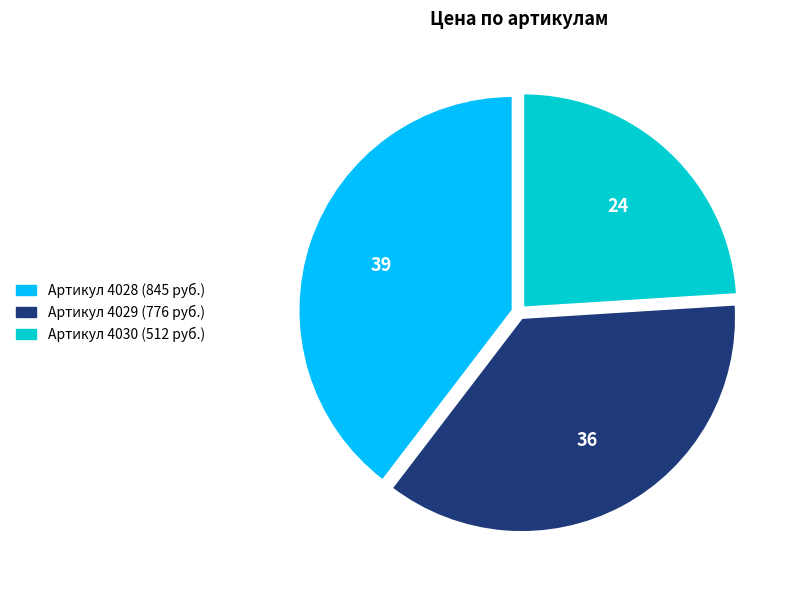

Is there a majority slice in this chart?

No